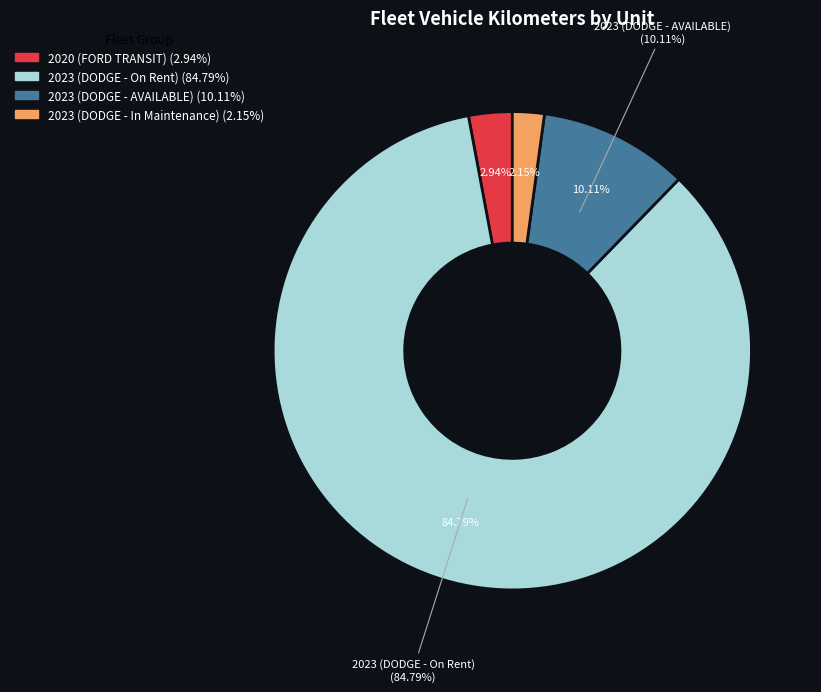

Is it true that CTR098 is 1% of the pie?

False